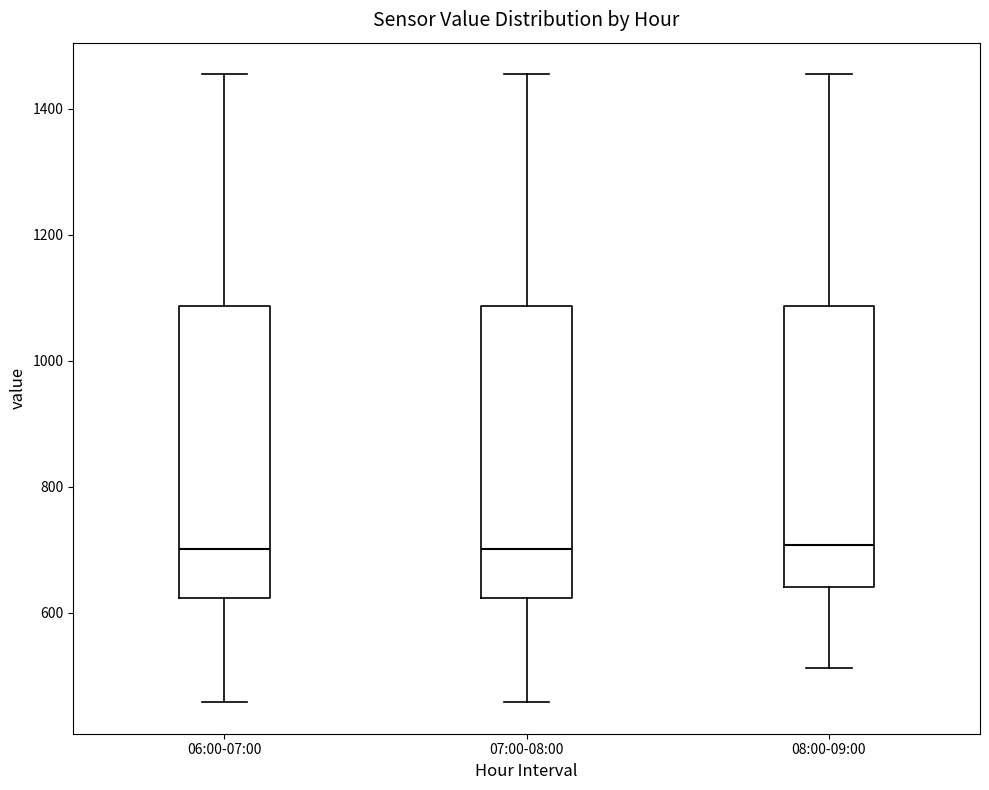

Reading left to right, transcribe this box plot: for each box, give where its median line is, the range the box spans, and where its two whiskers end, as read against the y-axis. The values are not printed on the chart, so give them approximately, as read against the axis.

06:00-07:00: median 700, box 620 to 1080, whiskers 460 to 1460
07:00-08:00: median 700, box 620 to 1080, whiskers 460 to 1460
08:00-09:00: median 700, box 640 to 1080, whiskers 520 to 1460